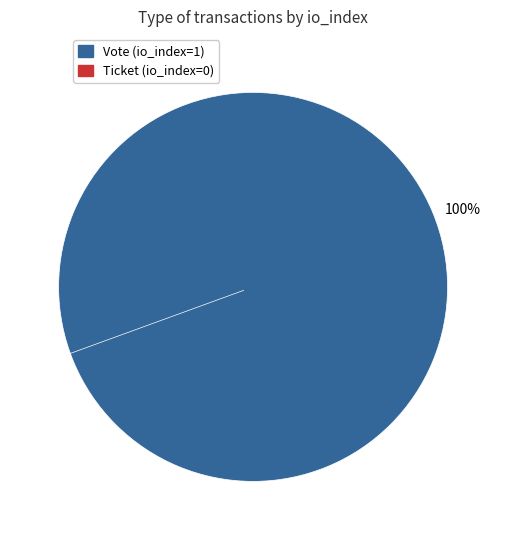

To the nearest percent, what is the average slice percentage?

50%